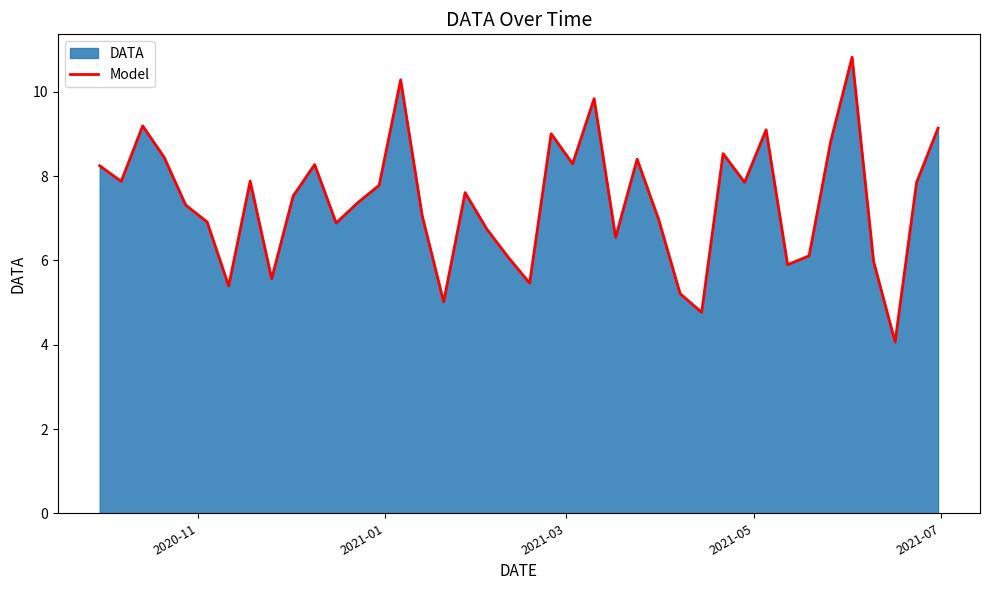

Reading left to right, transcribe all the data shown in this chart.

8.2	7.9	9.2	8.4	7.3	6.9	5.4	7.9	5.6	7.5	8.3	6.9	7.4	7.8	10.3	7.1	5.0	7.6	6.8	6.1	5.5	9.0	8.3	9.8	6.5	8.4	7.0	5.2	4.8	8.5	7.9	9.1	5.9	6.1	8.8	10.8	6.0	4.1	7.9	9.1